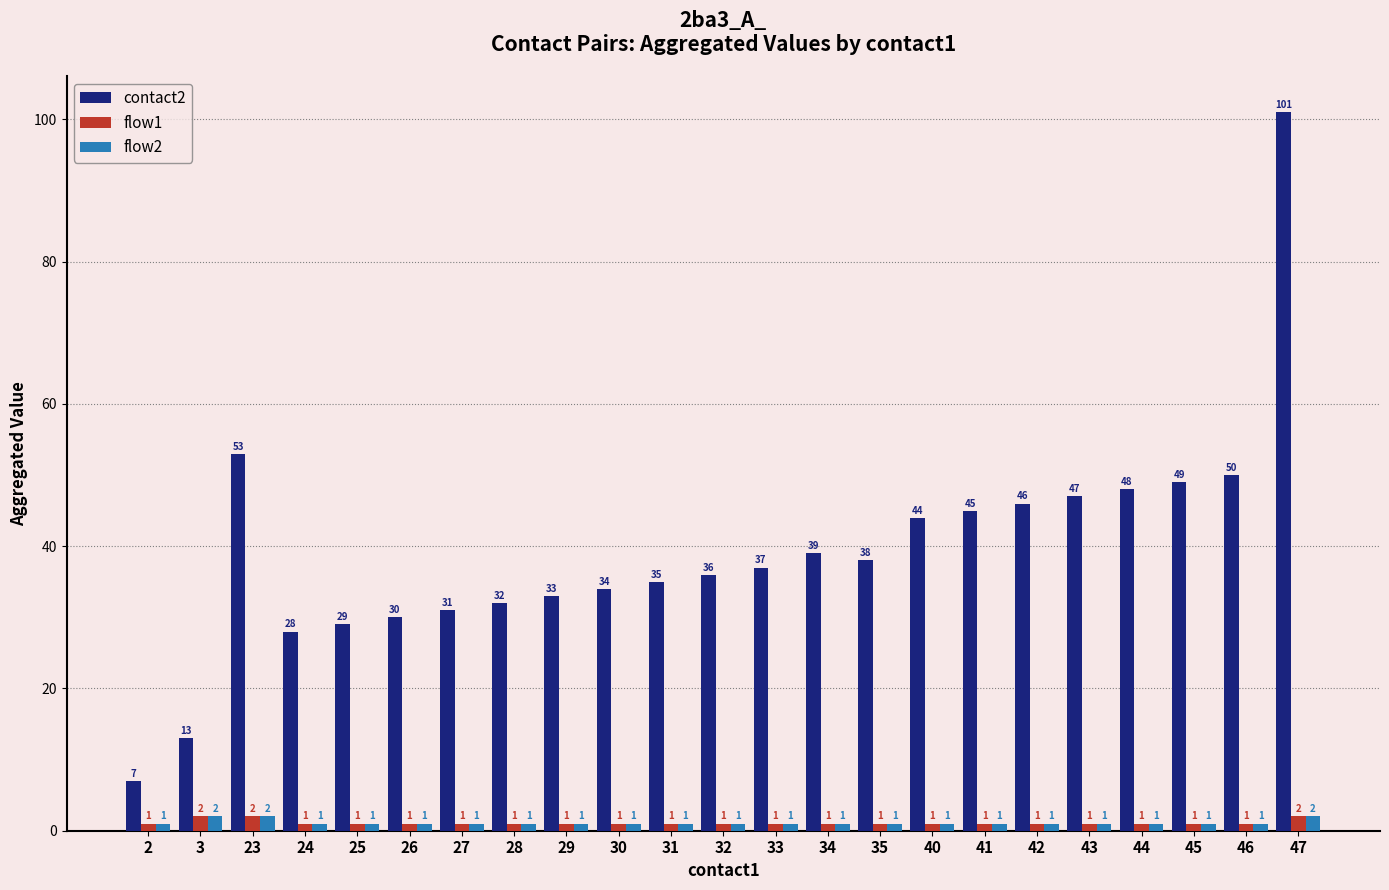

At which category is the sum across all series the highest?

47